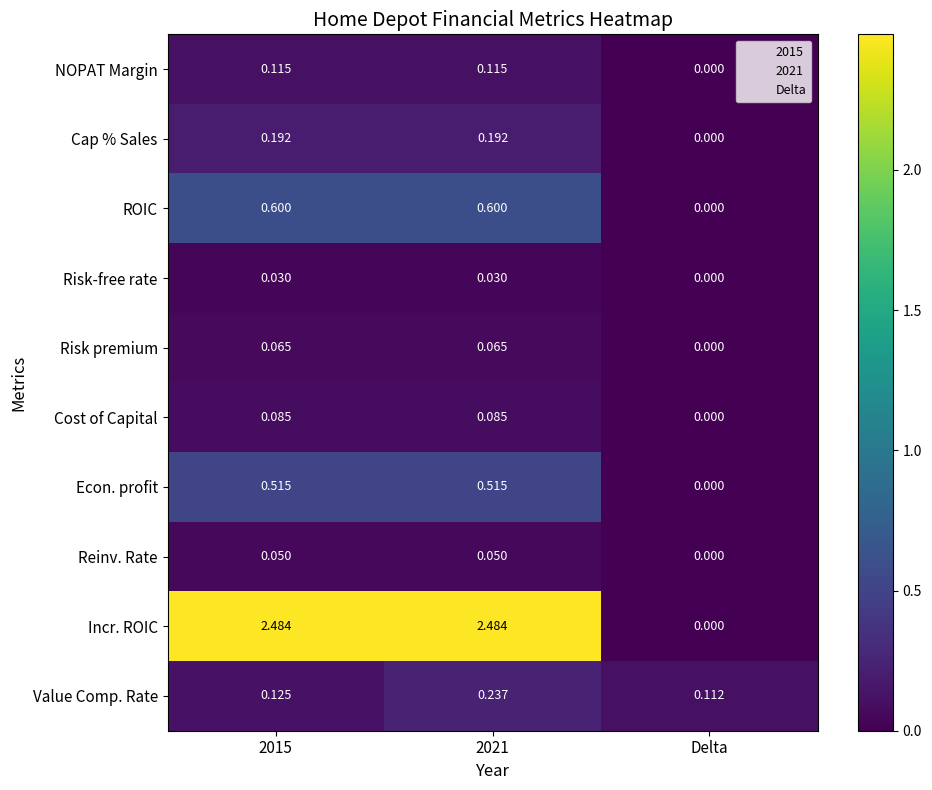

Between 2015 and 2021, which series saw the biggest shift?

Value Comp. Rate